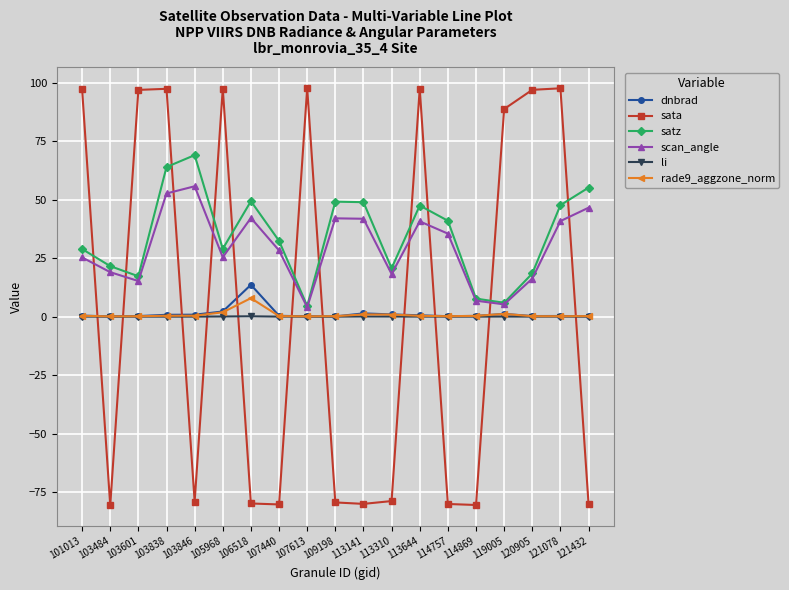

Is the value of scan_angle at 114869 greater than the value of rade9_aggzone_norm at 121078?

Yes